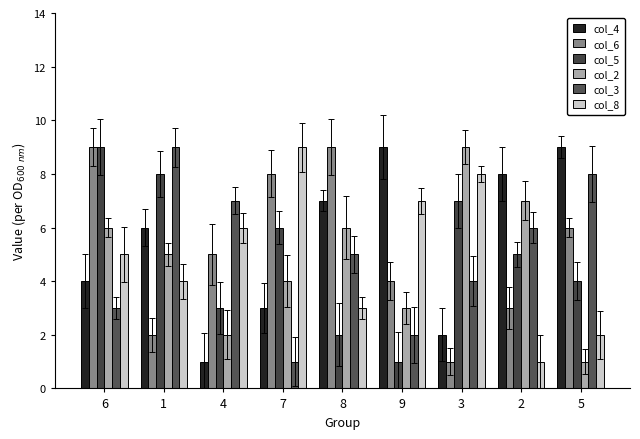

How many values in the col_3 series are below 5?

4